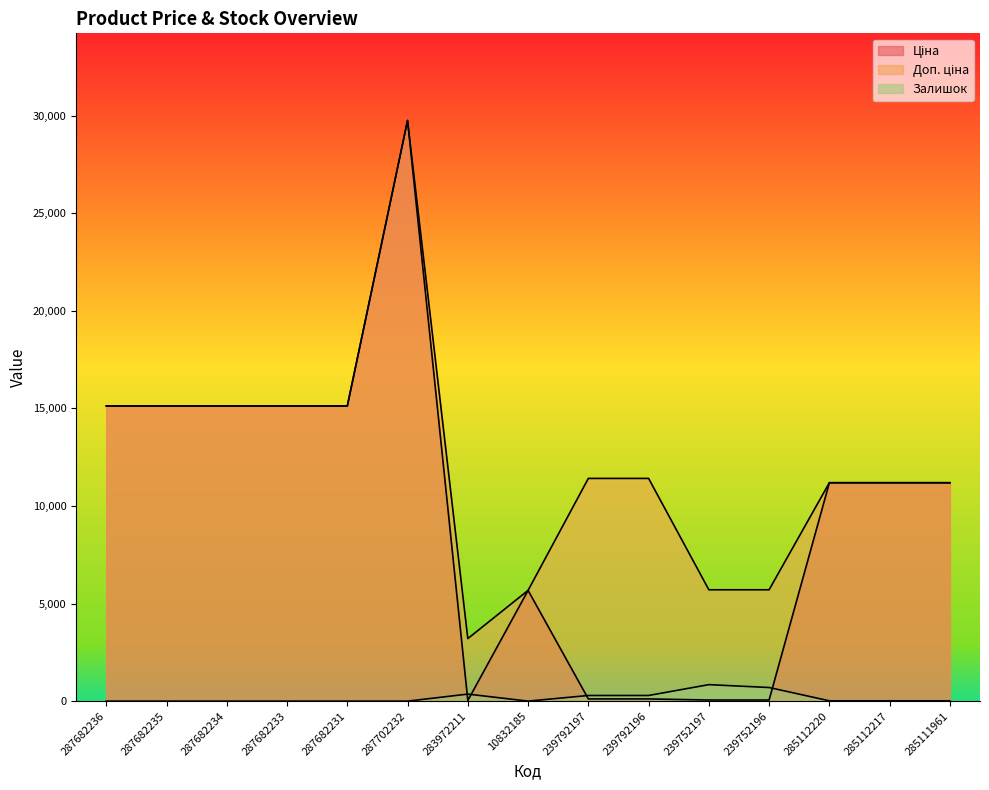

What is the difference between the maximum and minimum values in the Ціна series?

29715.2